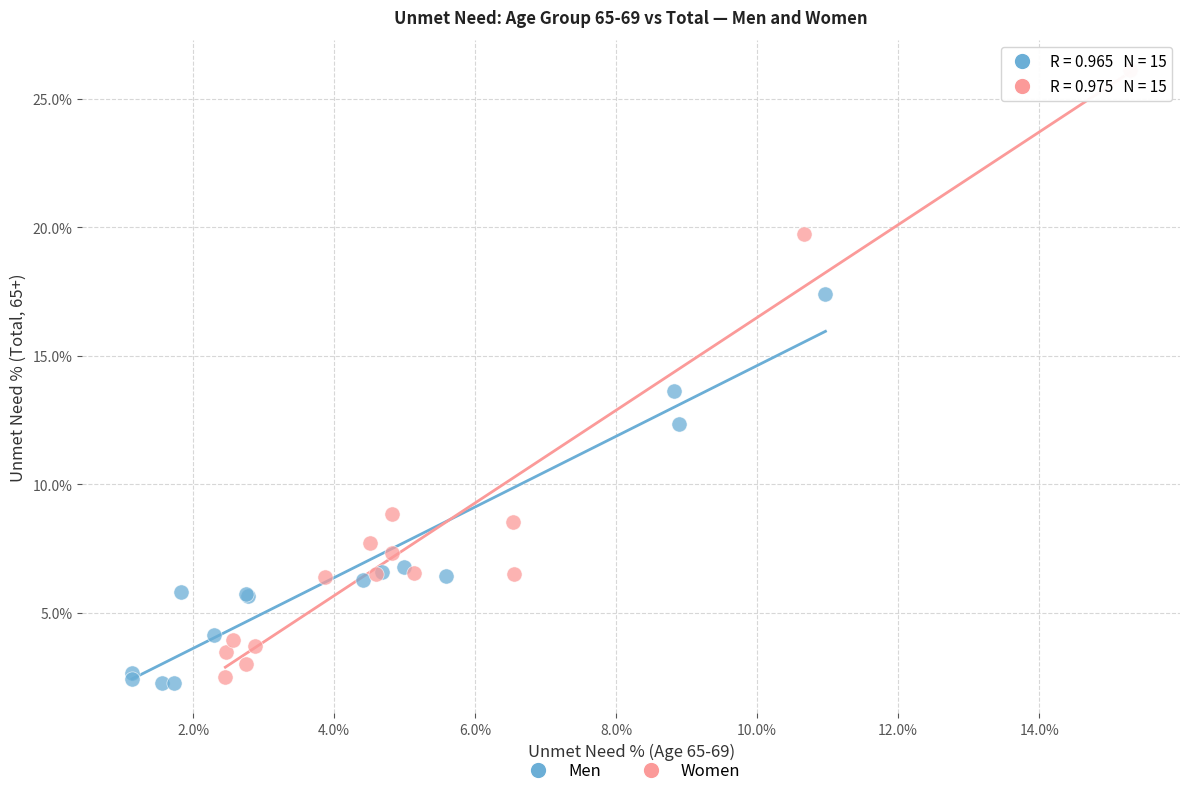

What are all the series names shown in the legend?

Men, Women